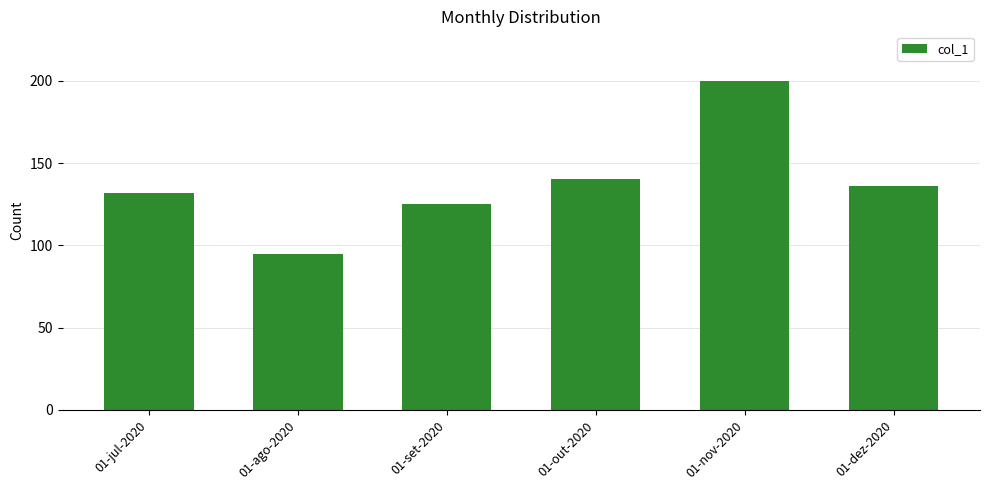

What value does the data have at 01-jul-2020, to the nearest 50?

150